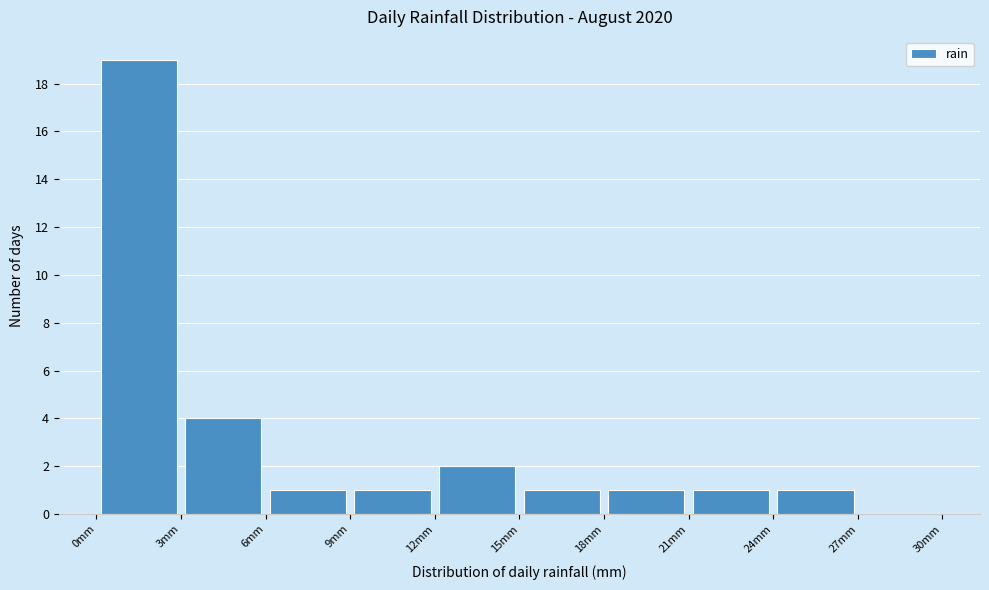

Over which range of the x-axis is the bar tallest?

0 to 3